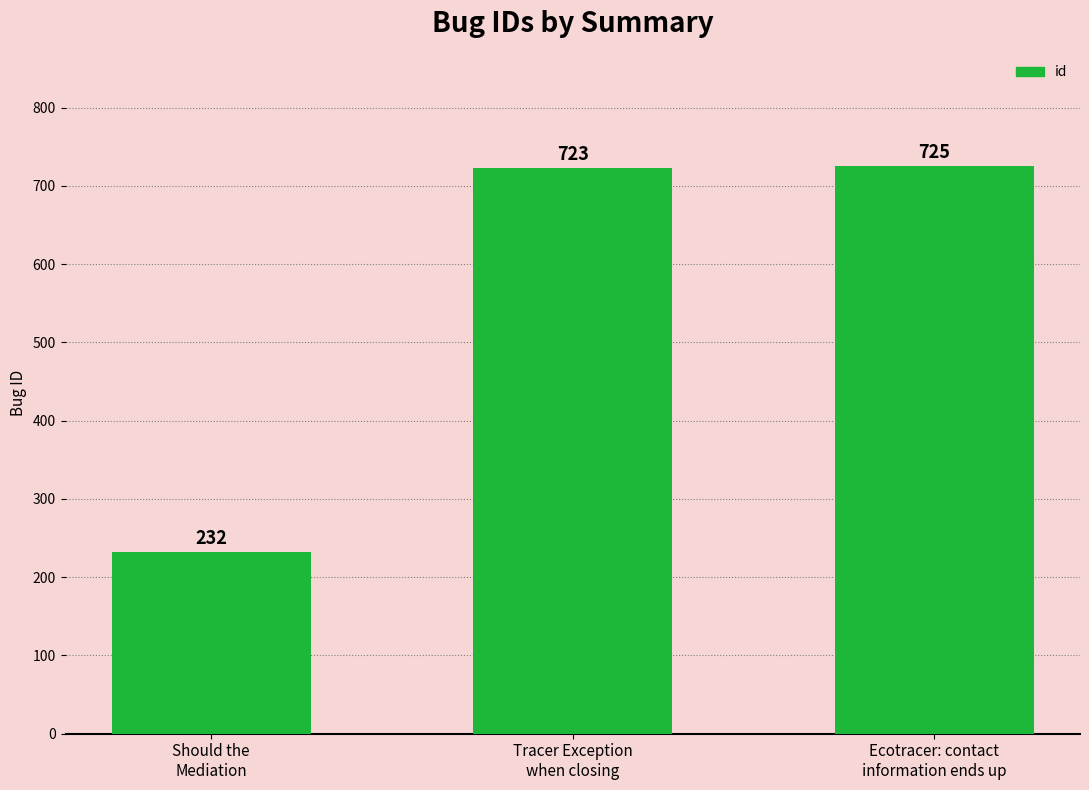

Where is the data nearest to the value 478?

Tracer Exception
when closing